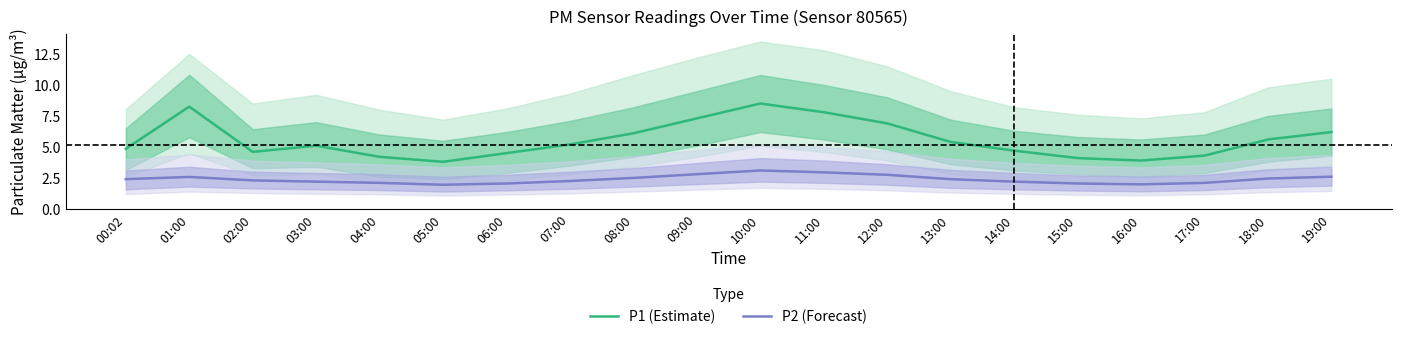

Where is the first local maximum for P1 (Estimate)?

01:00